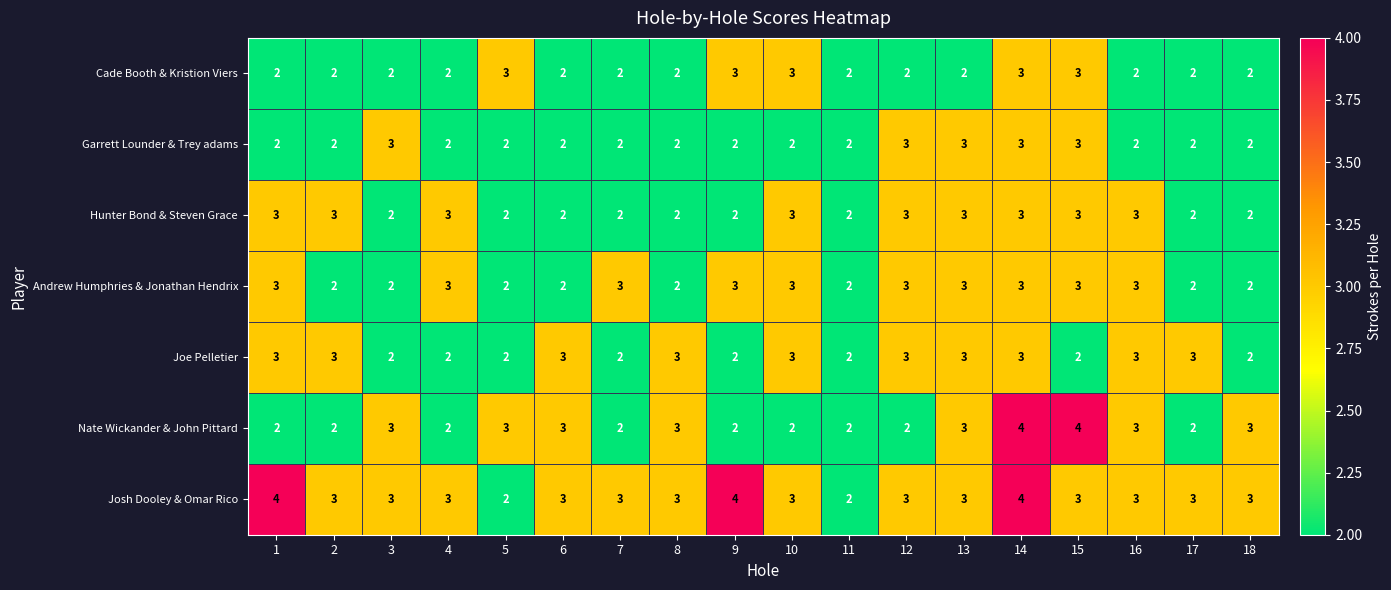

What is the sum of all Hunter Bond & Steven Grace values?

45